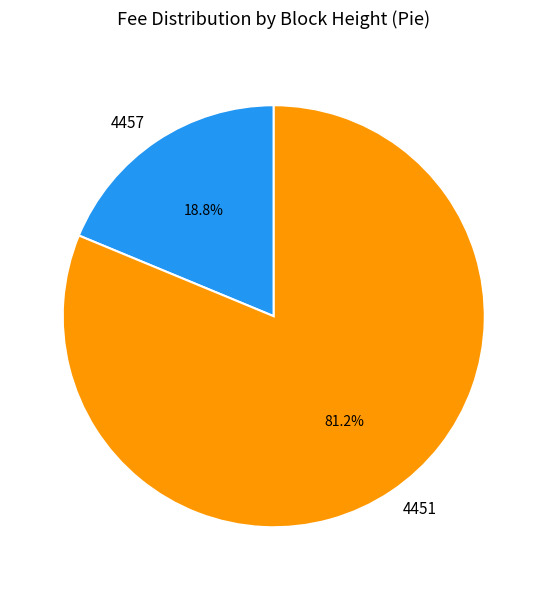

To the nearest percent, what portion does 4457 represent?

19%